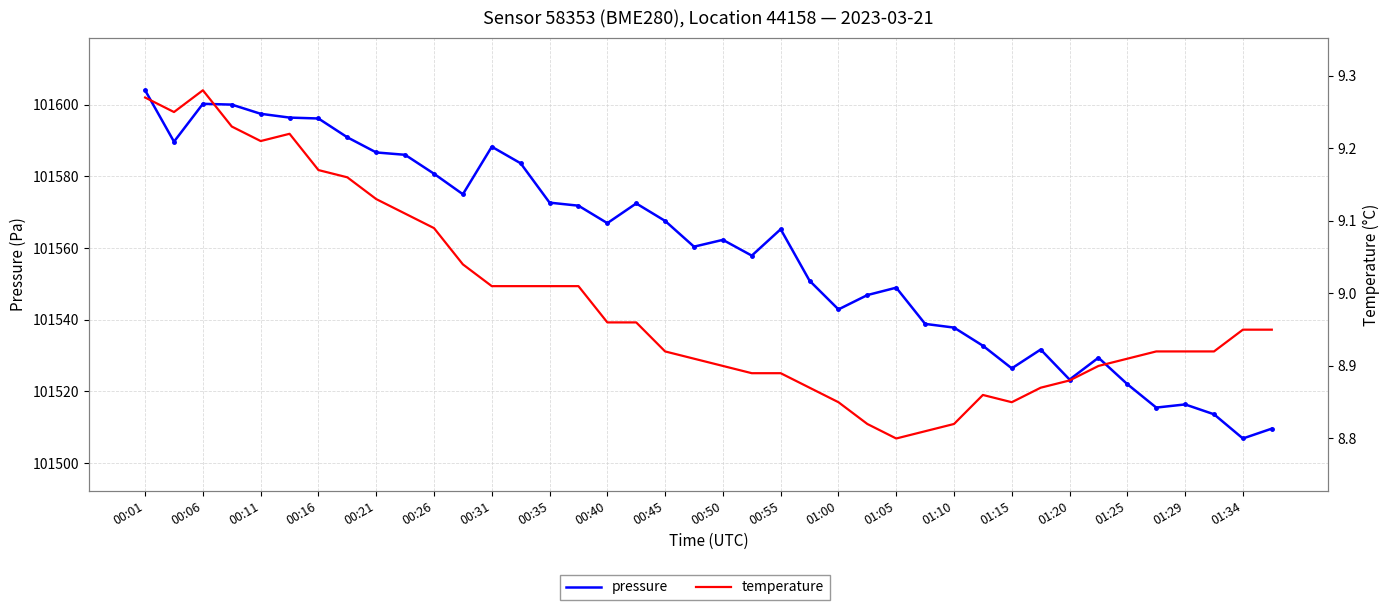

Where does the pressure series first go above 101565?

00:01